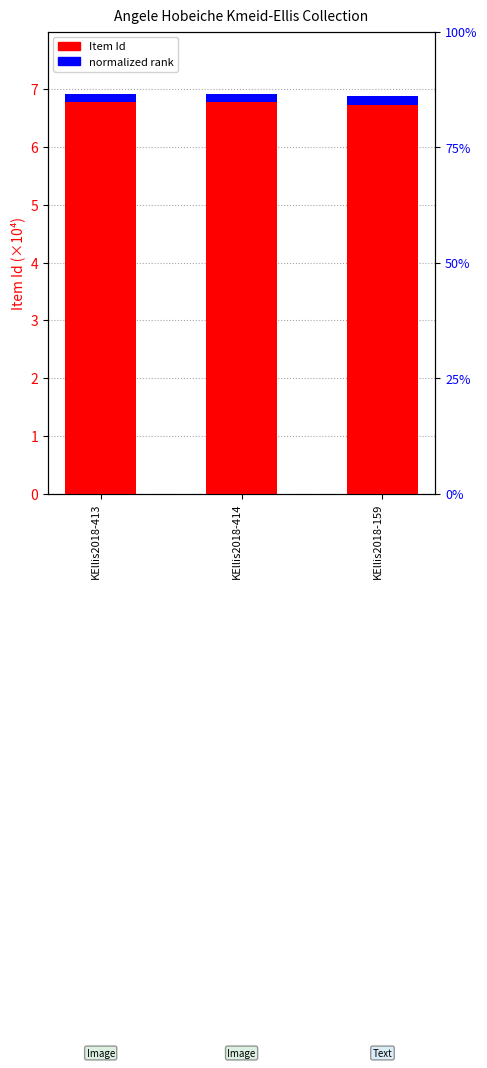

True or false: the data shows 4.7 at KEllis2018-414.

False